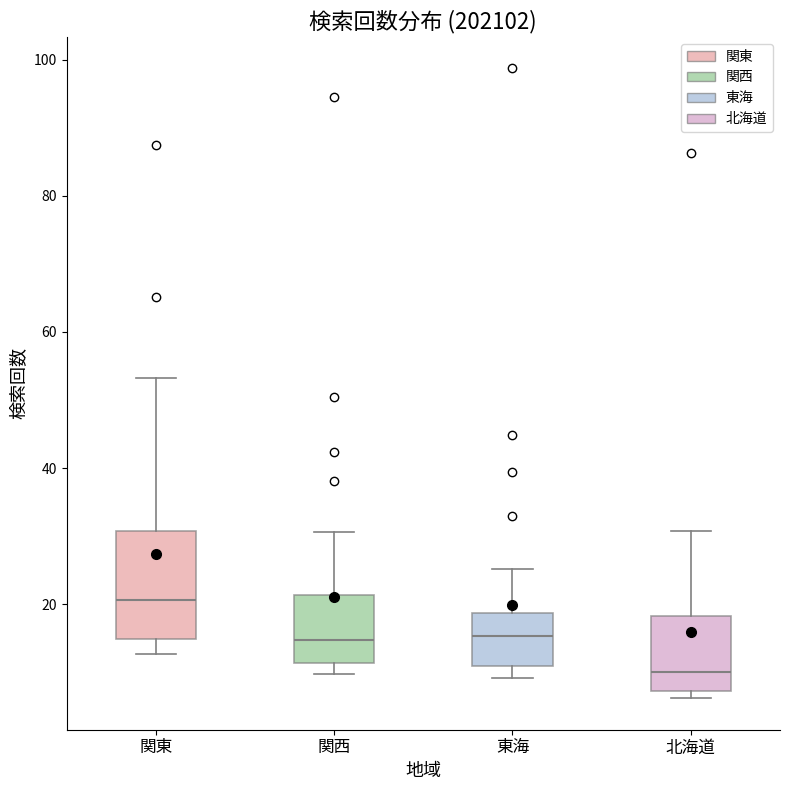

Which box is the tallest, from its lower edge to its upper edge?

関東